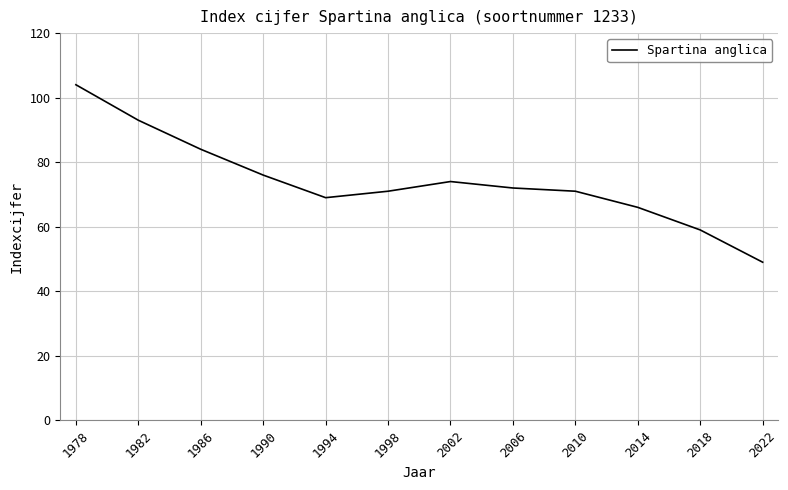

Approximately how many times larger is the value at 1986 compared to 1982?

0.9